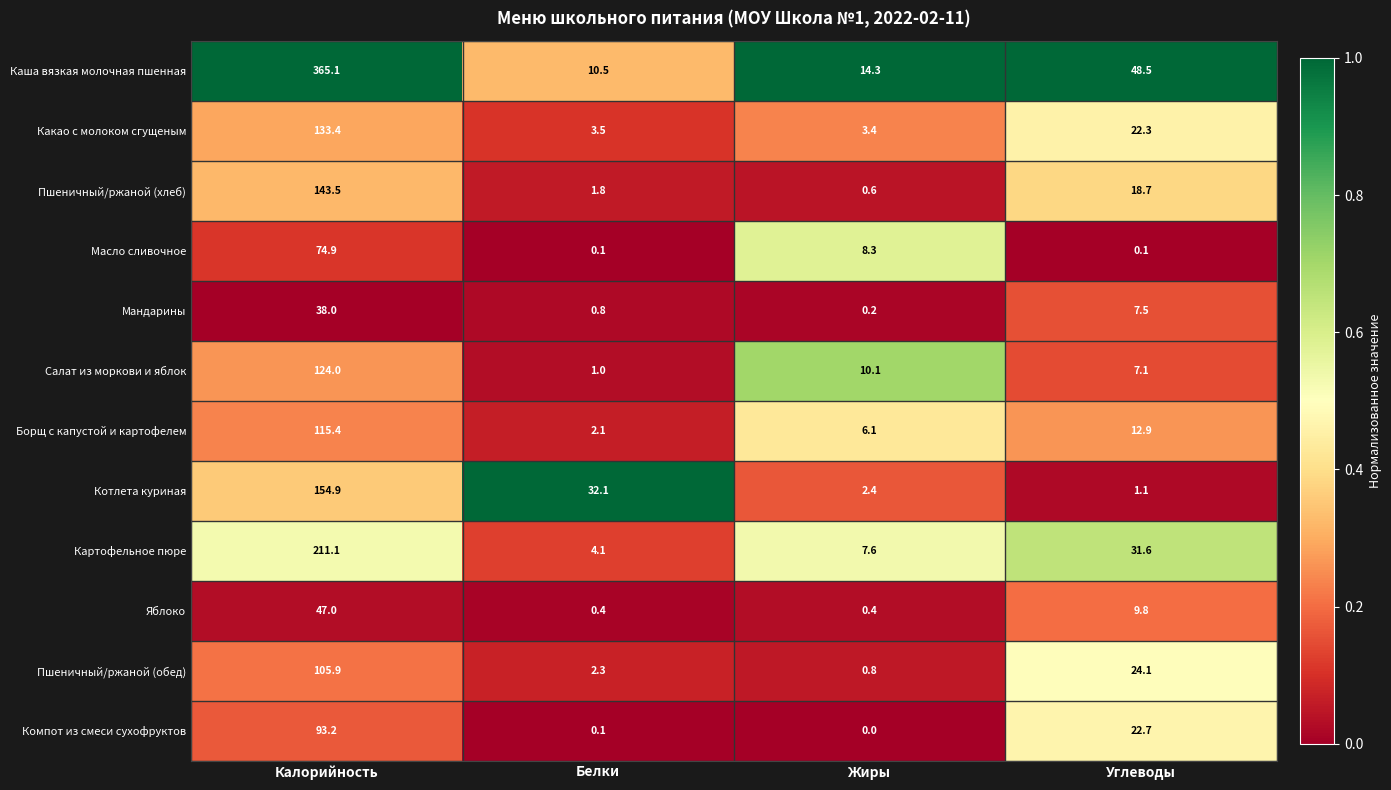

Count the number of data series in this chart.

12